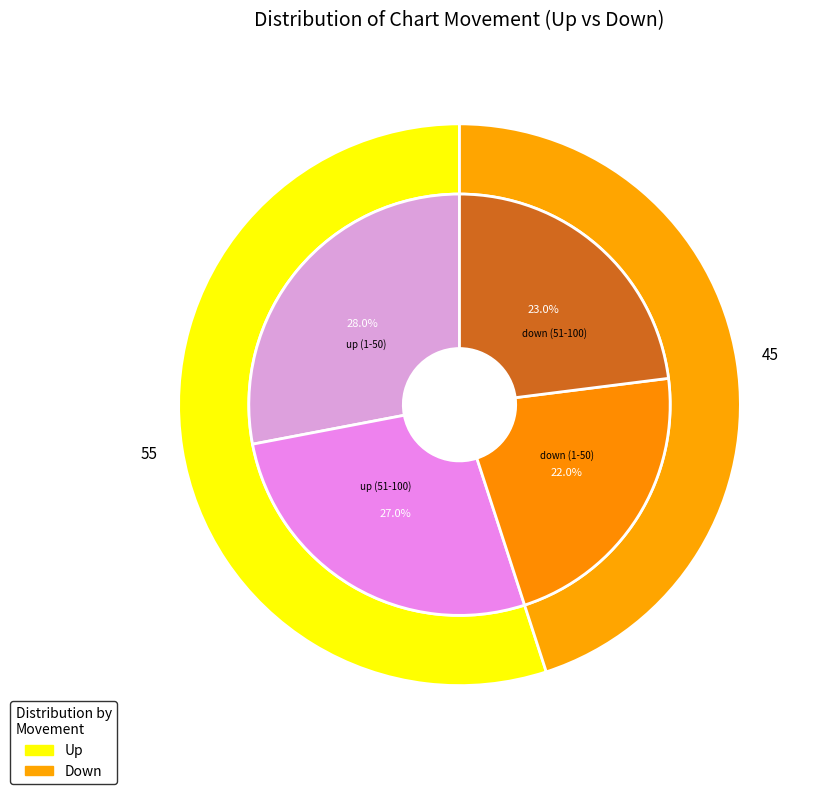

What percentage is the up slice, to the nearest percent?

55%